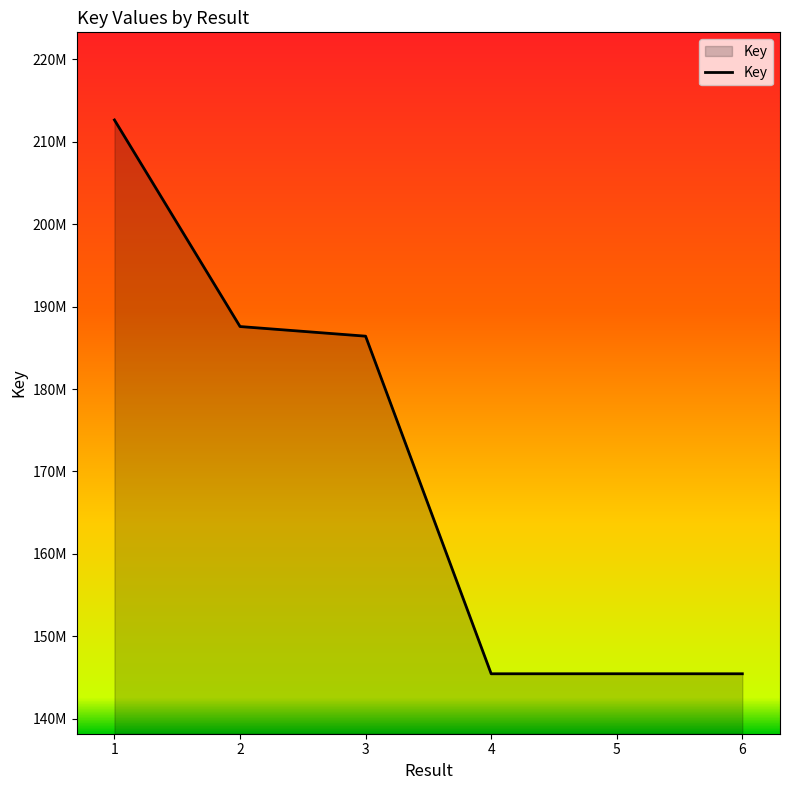

Does the chart display data point markers on the line(s)?

No